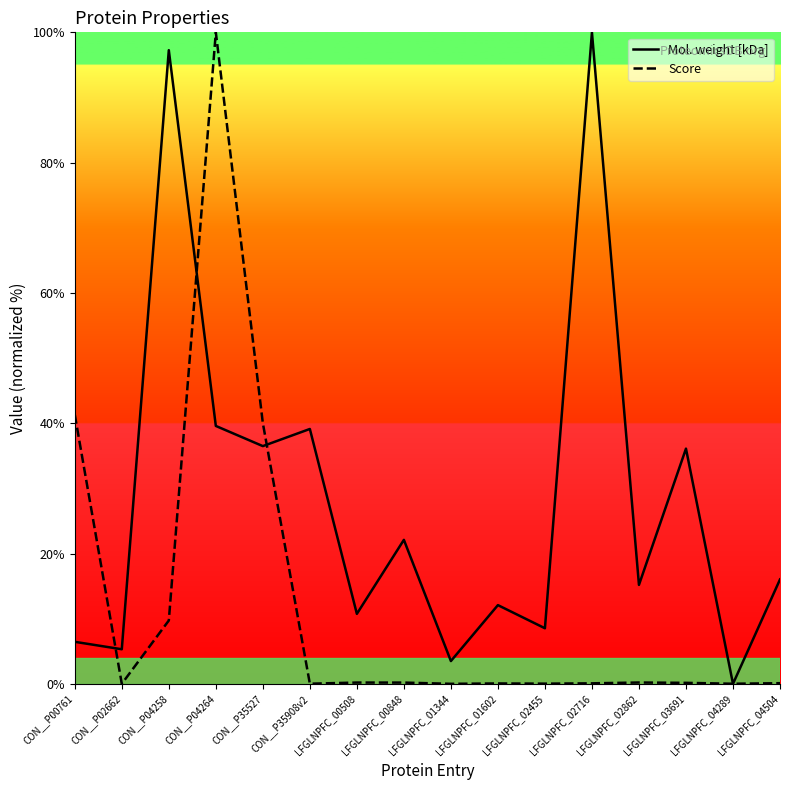

Is it true that Mol. weight [kDa] equals 22.5 at CON__P04258?

False